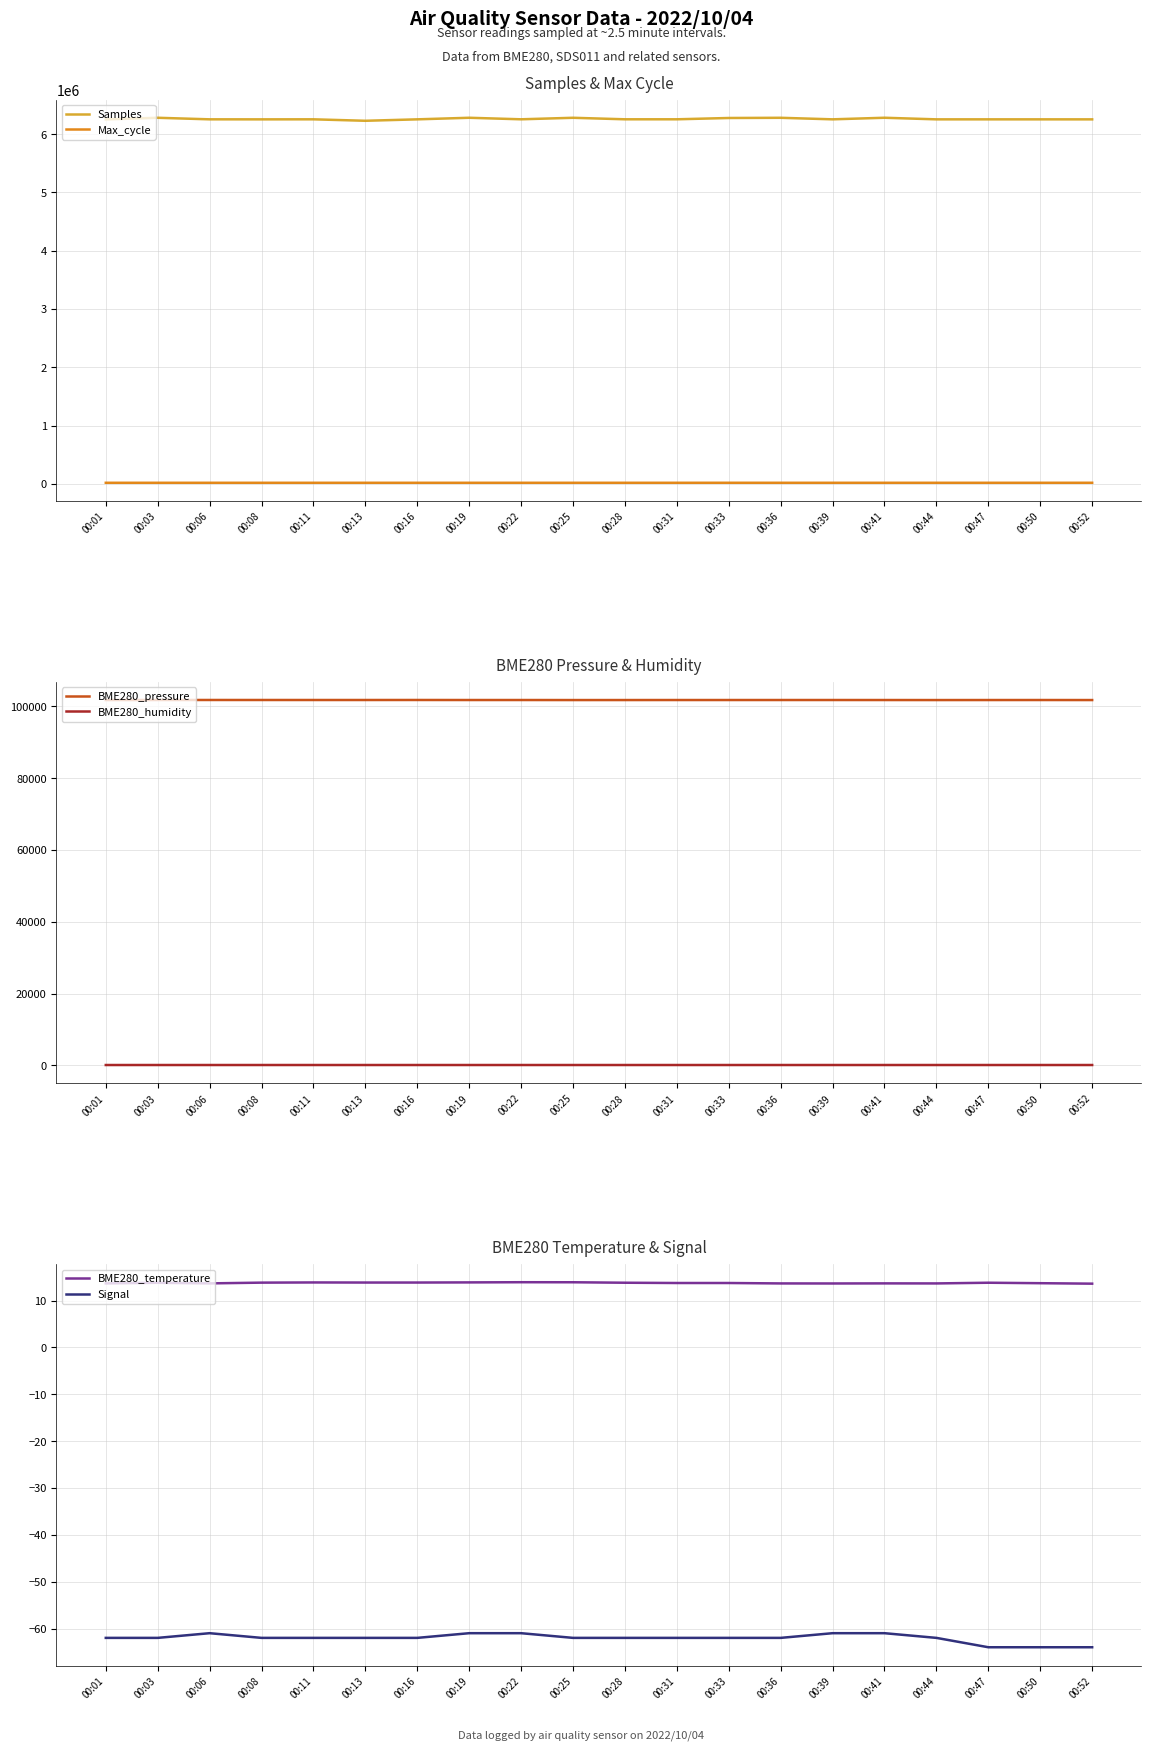

What are all the series names shown in the legend?

Samples, Max_cycle, BME280_pressure, BME280_humidity, BME280_temperature, Signal